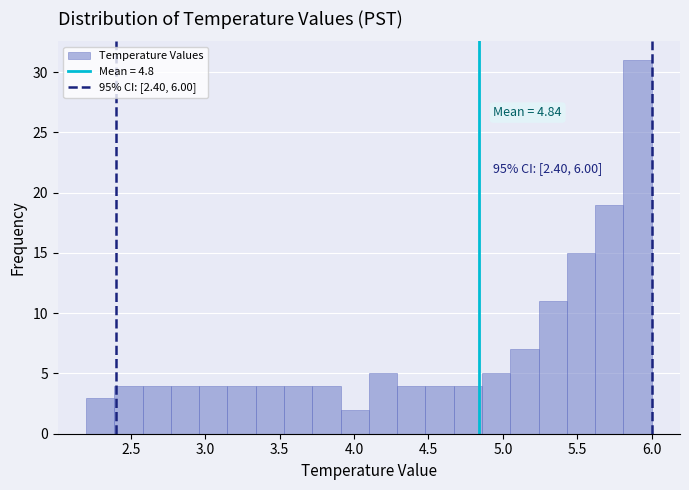

Read against the x-axis, roughly where is the centre of the tallest bar?

5.90